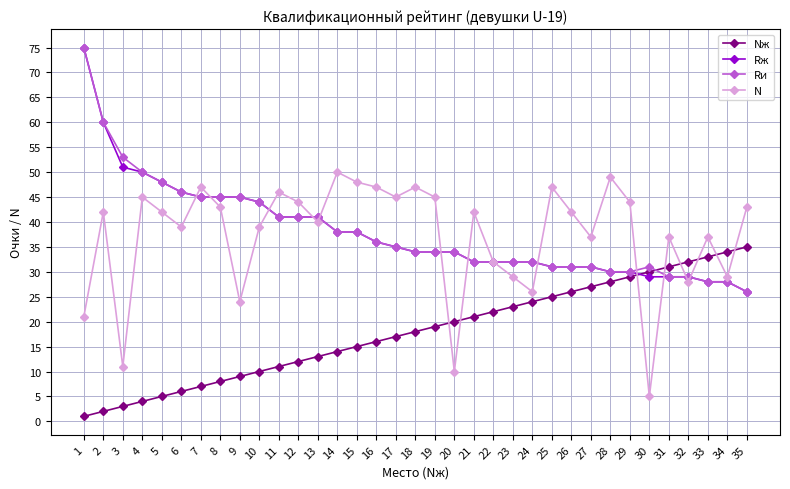

What is the lowest value of the Nж series?

1